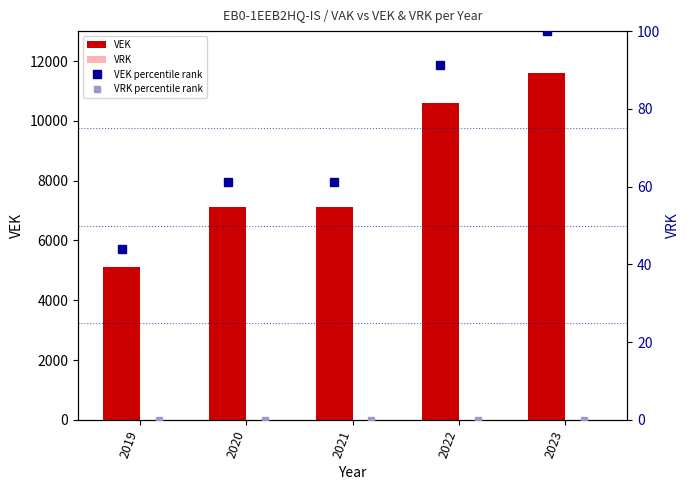

What is the highest value of the VEK percentile rank series?

100.0